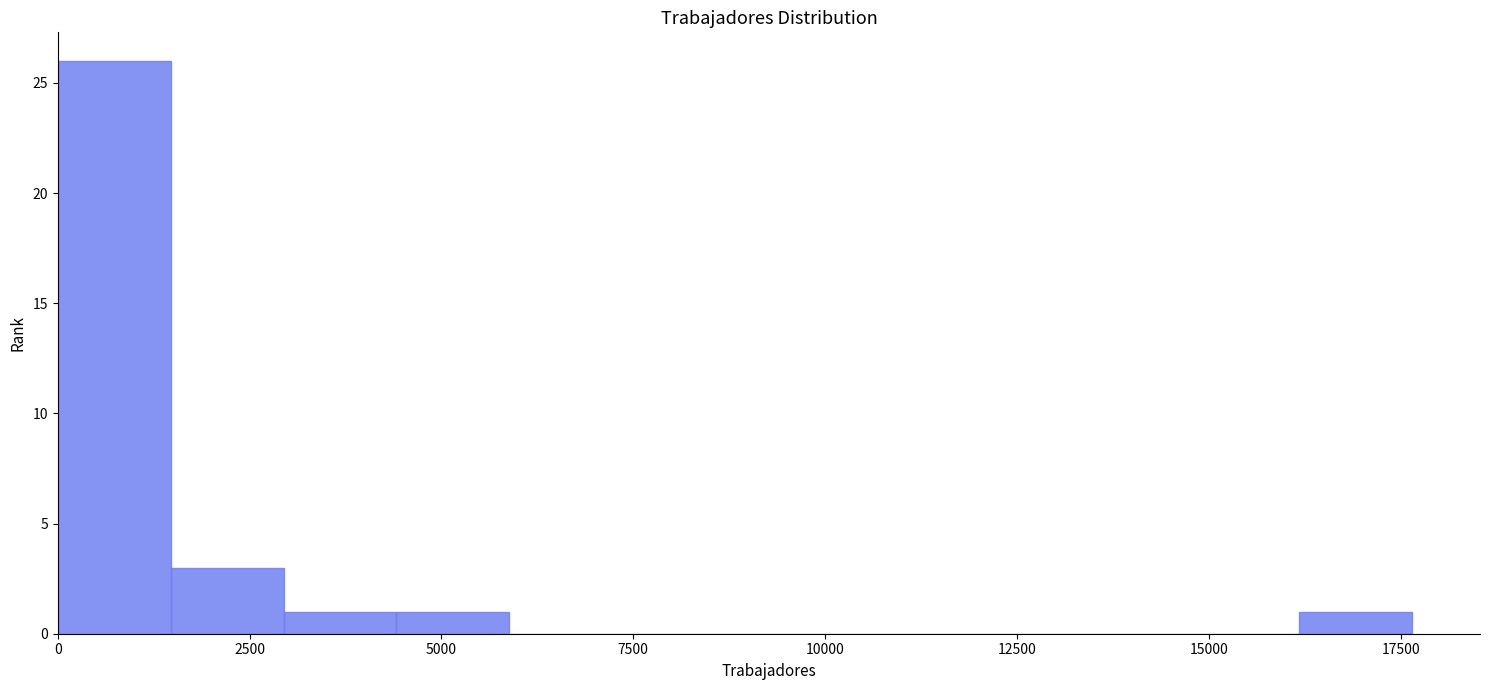

Read against the x-axis, roughly where is the centre of the tallest bar?

500